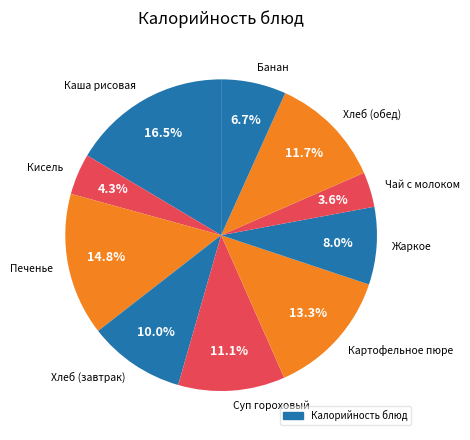

Which has a higher value, Картофельное пюре or Хлеб (обед)?

Картофельное пюре